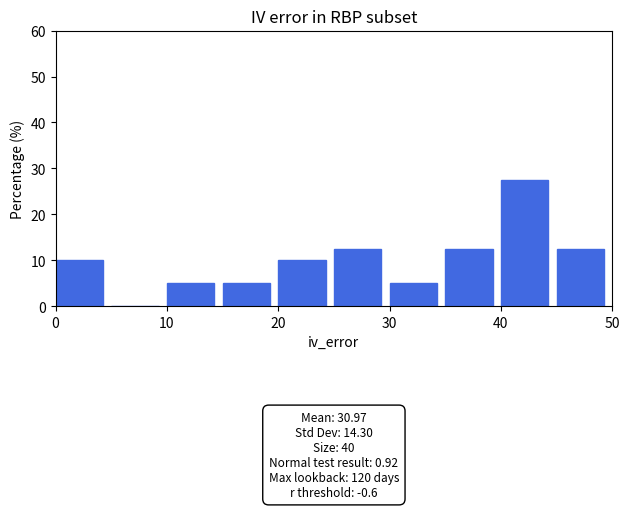

Which range on the x-axis has the tallest bar?

40 to 45